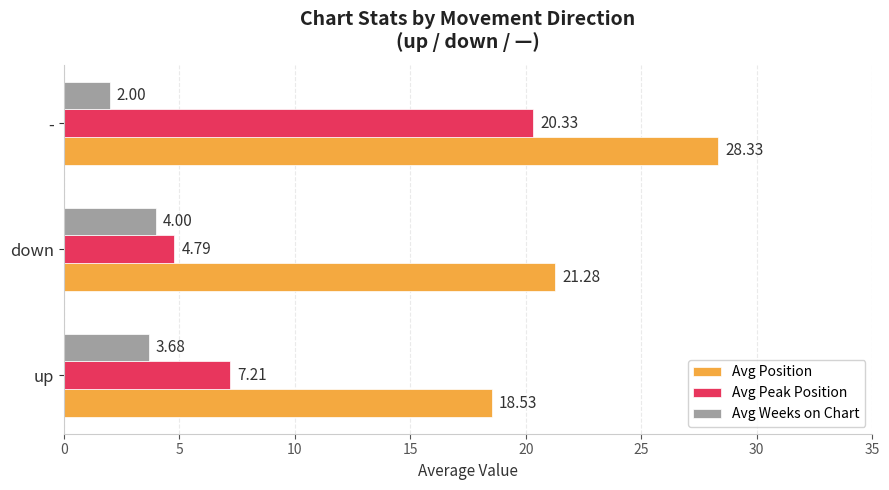

Where is Avg Peak Position nearest to the value 12?

up